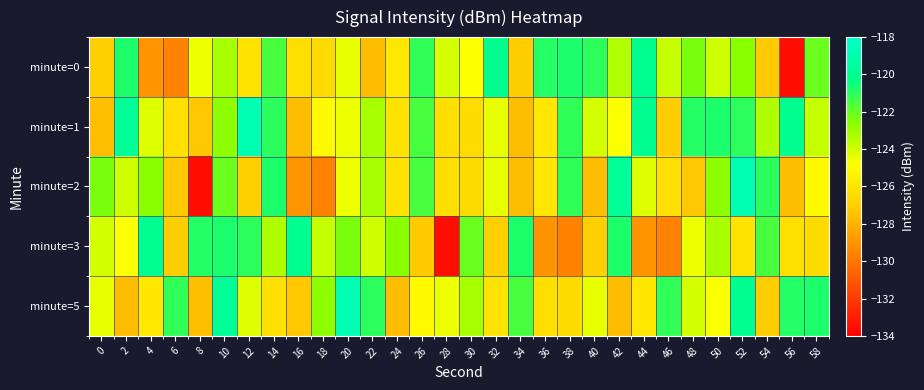

What is the total value across all series at 36?

-628.0